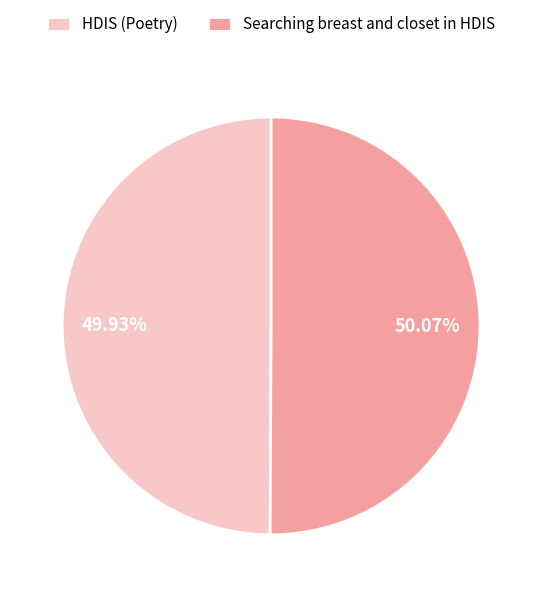

Approximately how many times larger is the value at HDIS (Poetry) compared to Searching breast and closet in HDIS?

1.0